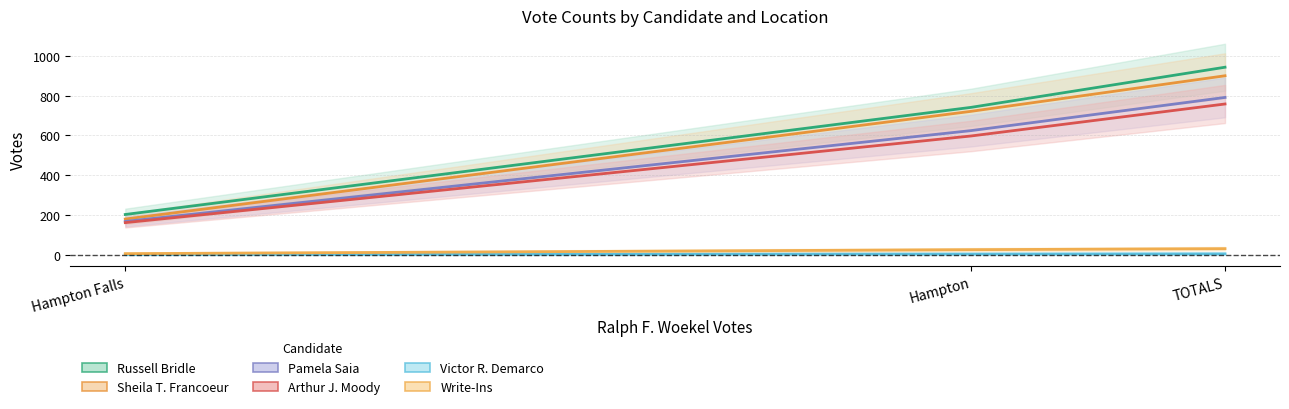

What is the sum of the Russell Bridle values at TOTALS and Hampton Falls?

1145